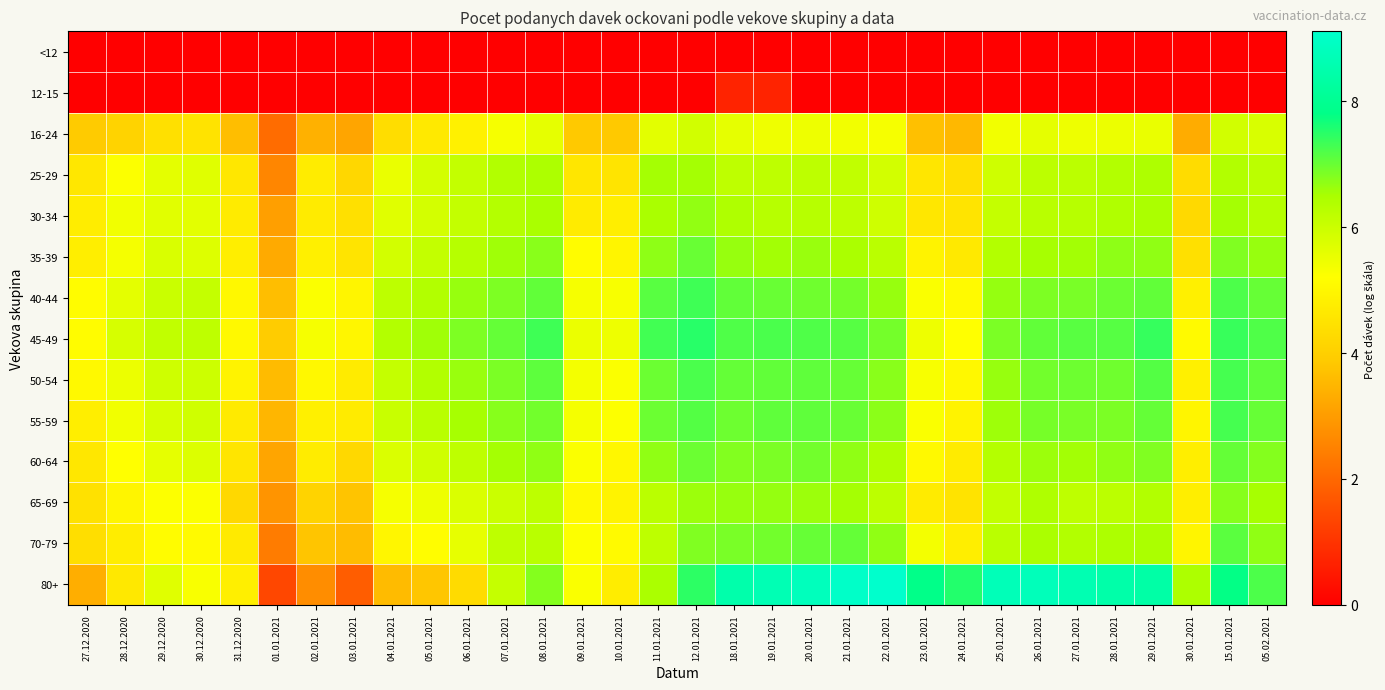

What is the greatest value displayed?

9.1